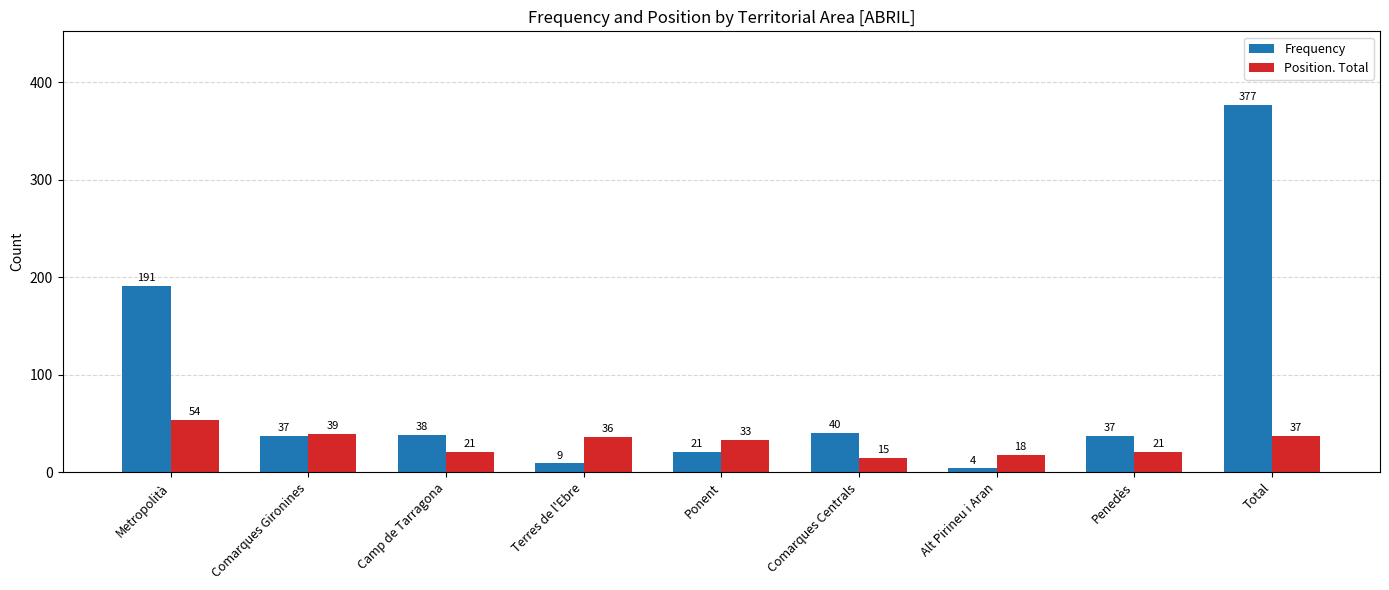

What is the label of the 2nd bar from the right?

Penedès